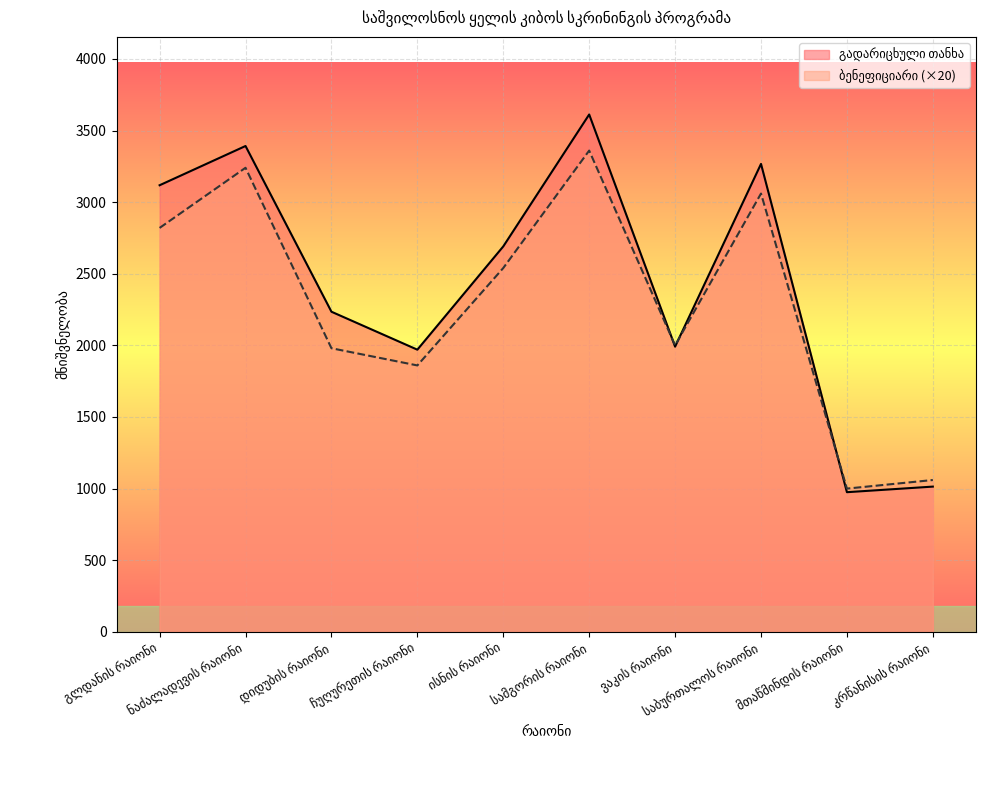

How many times do გადარიცხული თანხა and ბენეფიციარი cross each other?

3